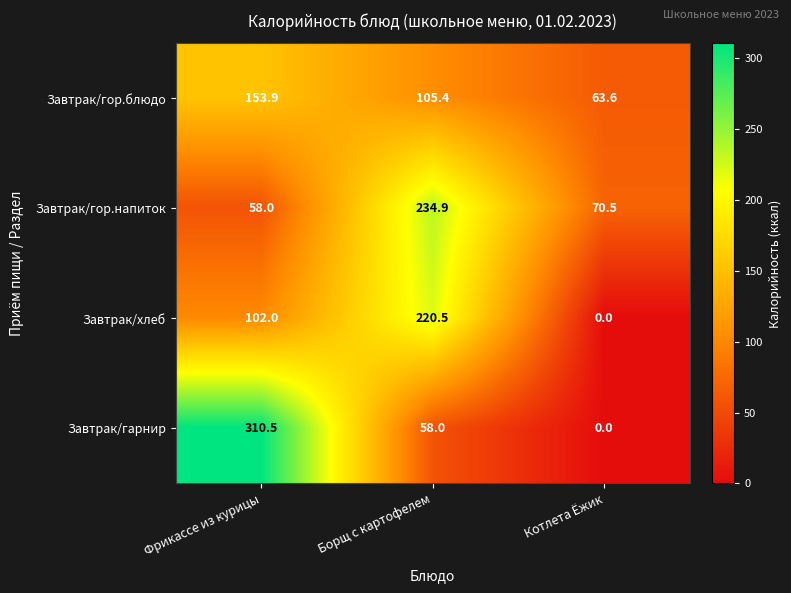

Which series has the largest range (max minus min)?

Завтрак/гарнир